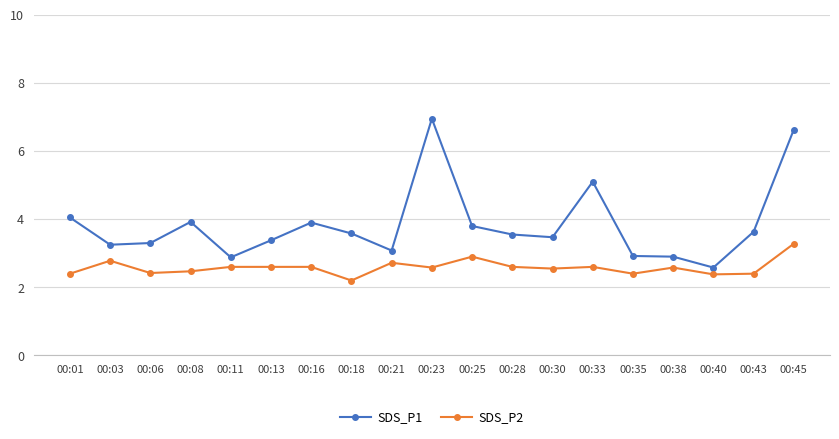

Read the SDS_P1 value at 00:33.

5.1